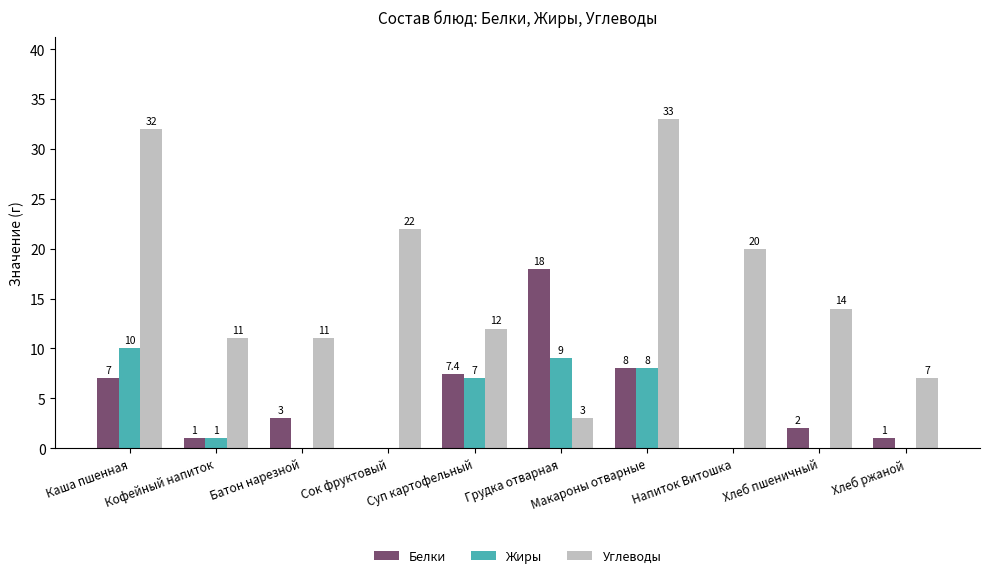

What are all the series names shown in the legend?

Белки, Жиры, Углеводы